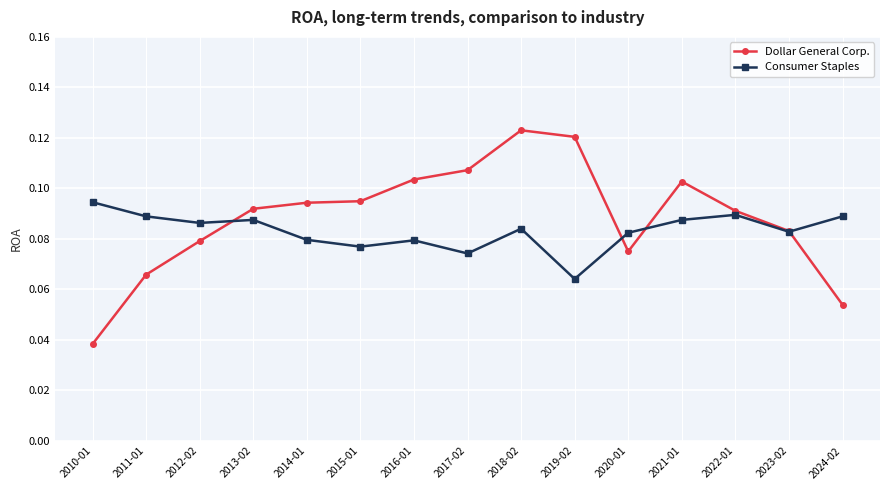

Which series has the largest range (max minus min)?

Dollar General Corp.